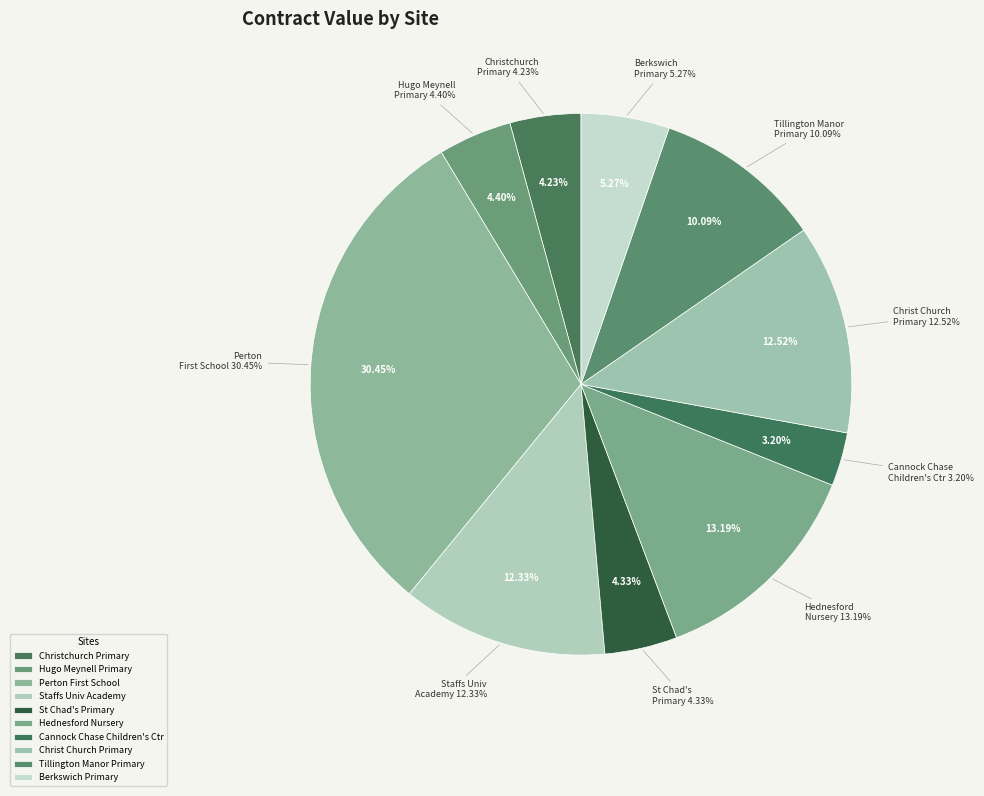

Rank the categories by value from lowest to highest.

Cannock Chase Children's Ctr, Christchurch Primary School, St Chad's Primary School, Hugo Meynell Primary School, Berkswich Primary School, Tillington Manor Primary School, Staffs University Academy, Christ Church Primary School, Hednesford Nursery, Perton First School